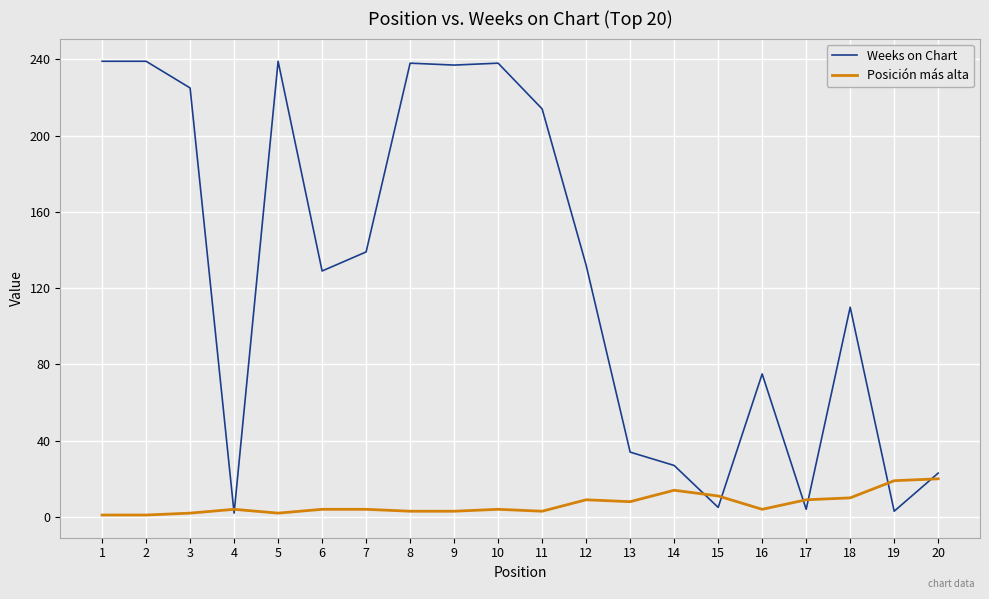

Is the value of Posición más alta at 20 greater than the value of Weeks on Chart at 14?

No